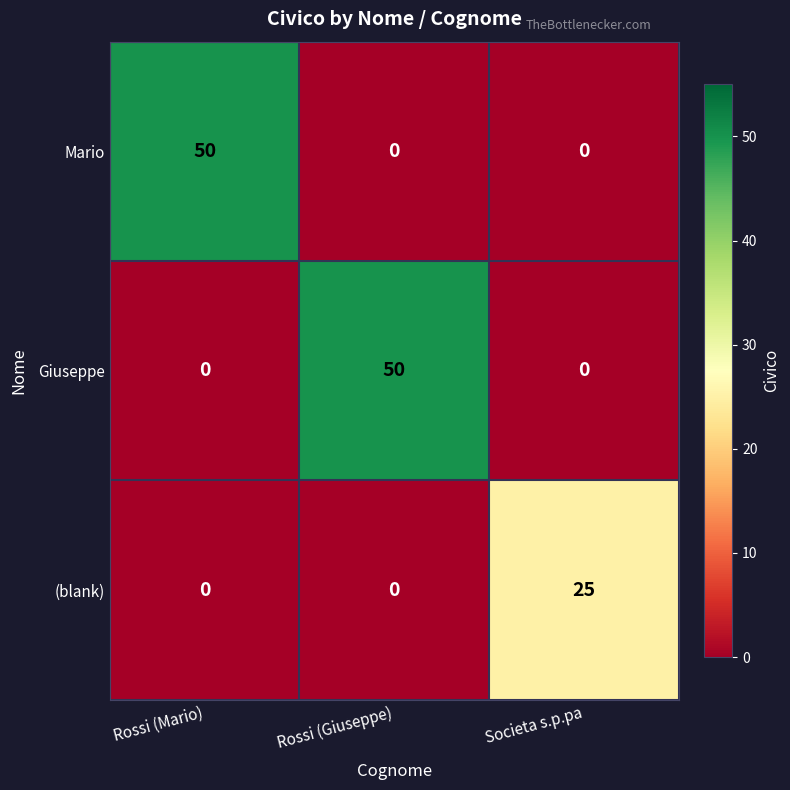

What is the sum of the Mario values at Societa s.p.pa and Rossi (Mario)?

50